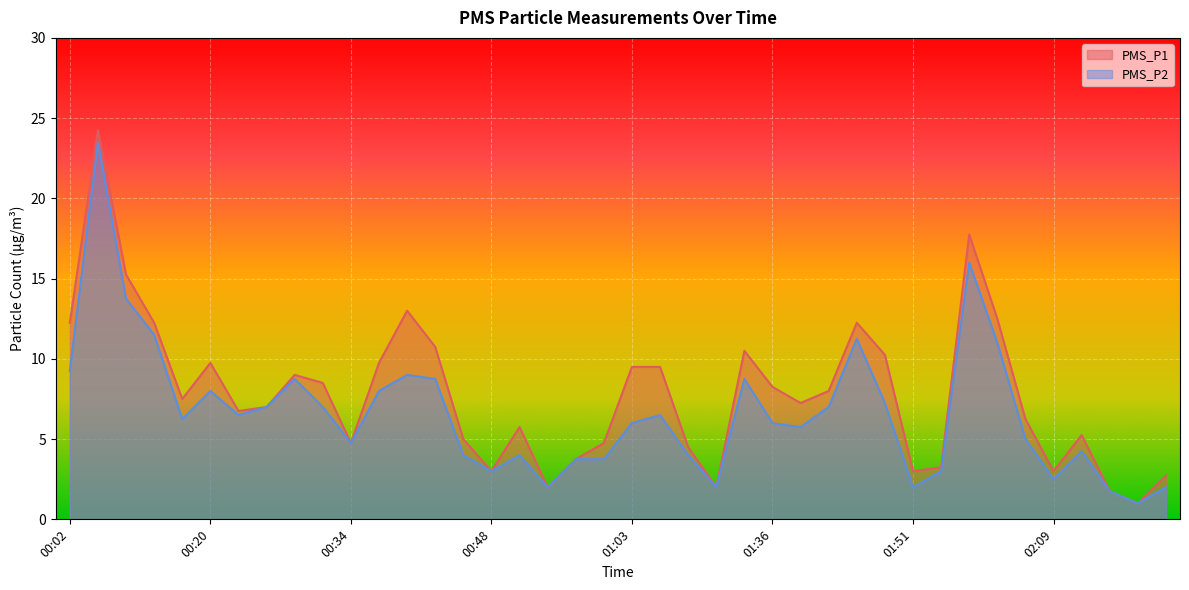

What is the sum of the PMS_P1 values at 01:45 and 00:54?

14.2